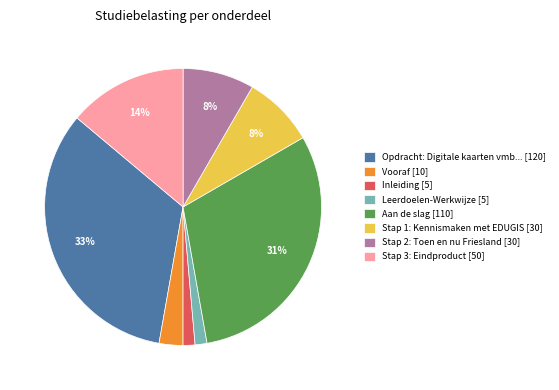

Between Stap 1: Kennismaken met EDUGIS [30] and Leerdoelen-Werkwijze [5], which is larger?

Stap 1: Kennismaken met EDUGIS [30]